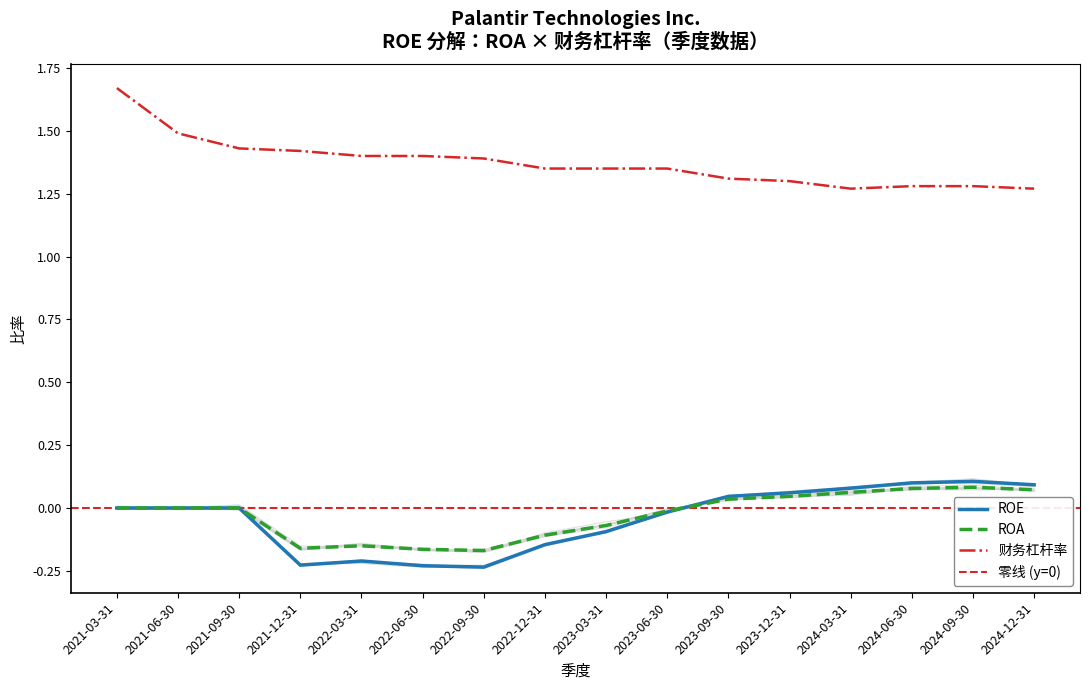

After their last crossing, which series has the higher values: ROE or ROA?

ROE